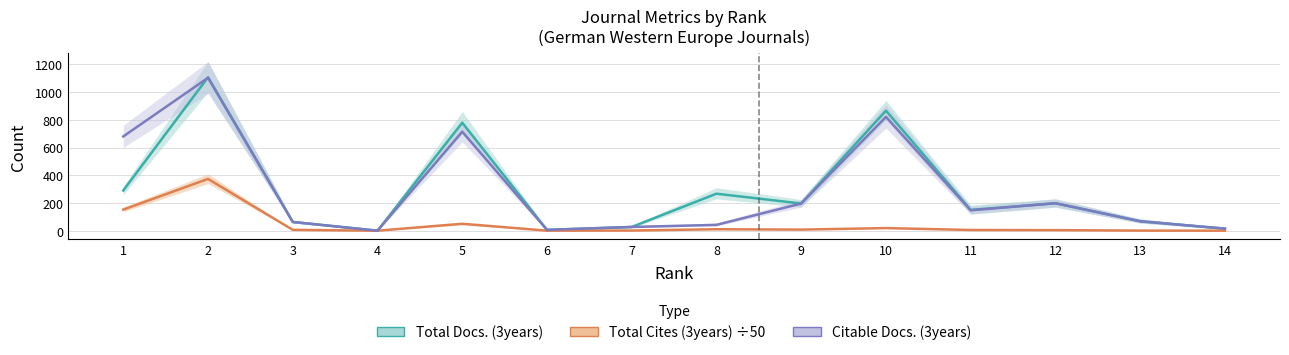

Reading left to right, transcribe all the data shown in this chart.

Total Docs. (3years): 1=290.0	2=1107.0	3=63.0	4=0.0	5=779.0	6=6.0	7=27.0	8=267.0	9=196.0	10=866.0	11=150.0	12=198.0	13=68.0	14=15.0
Total Cites (3years) ÷50: 1=152.3	2=373.6	3=6.1	4=0.0	5=50.0	6=0.3	7=1.2	8=10.6	9=7.9	10=18.8	11=5.2	12=4.1	13=0.7	14=0.1
Citable Docs. (3years): 1=680.0	2=1103.0	3=63.0	4=0.0	5=714.0	6=6.0	7=27.0	8=42.0	9=196.0	10=821.0	11=147.0	12=198.0	13=68.0	14=15.0